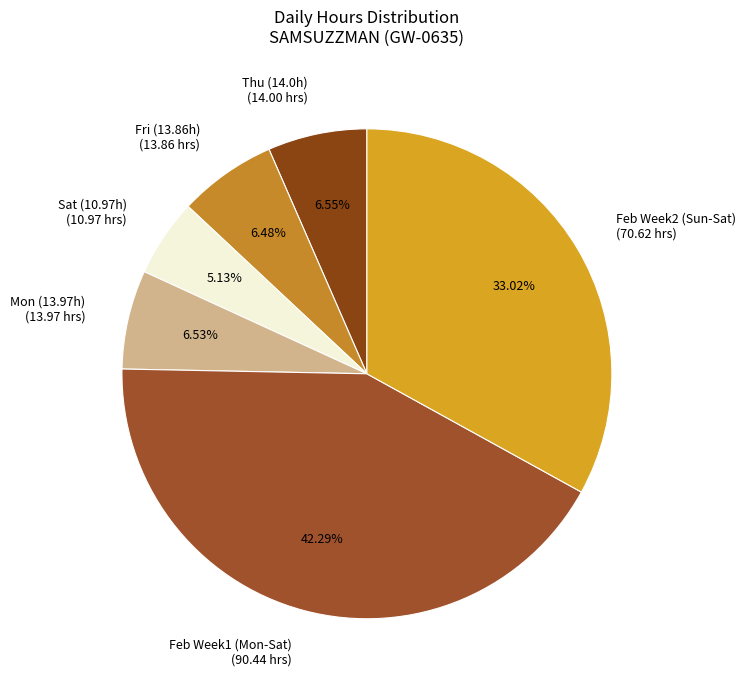

Is there any slice that represents more than half of the pie?

No